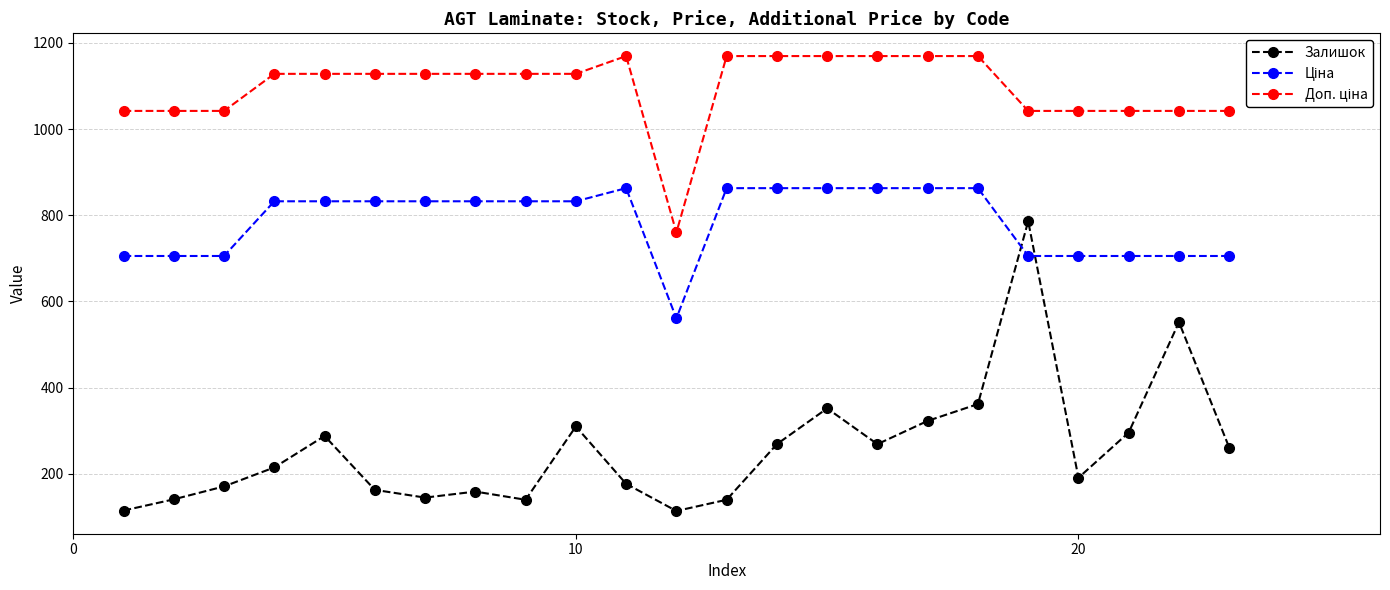

What is the value of the Залишок point at the 5th from the left?

288.0